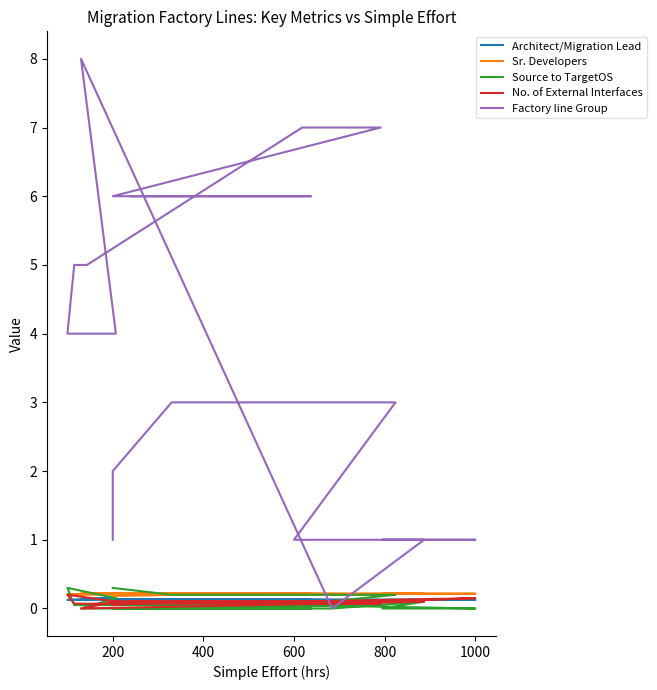

List the series in order of their peak value, lowest first.

Architect/Migration Lead, No. of External Interfaces, Sr. Developers, Source to TargetOS, Factory line Group